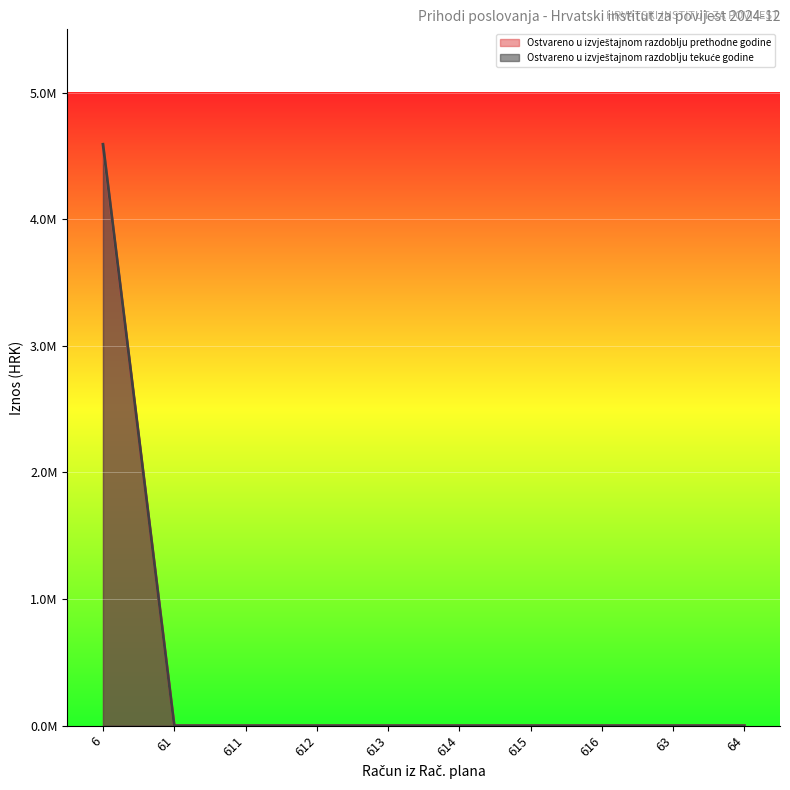

Is the value of Ostvareno u izvještajnom razdoblju tekuće godine at 616 greater than the value of Ostvareno u izvještajnom razdoblju prethodne godine at 612?

No